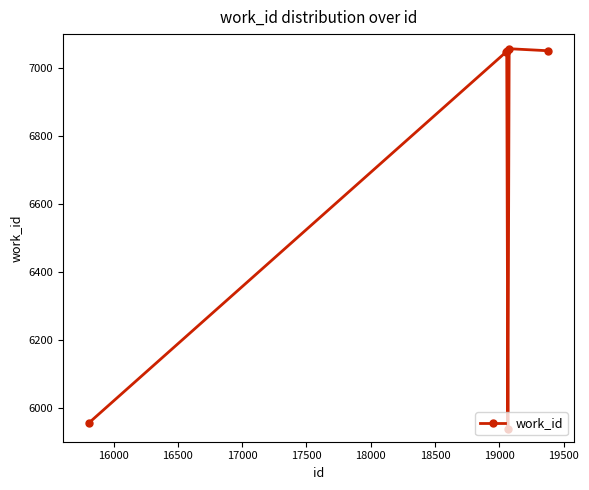

What is the value of the 3rd point from the left?

7051